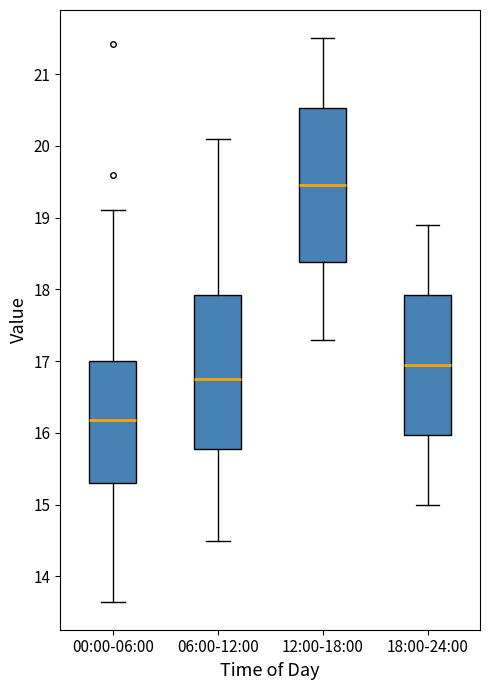

Reading left to right, read every box against the y-axis: the position of its median line, the range the box covers, and the ends of its whiskers. The values are not printed on the chart, so give them approximately, as read against the axis.

00:00-06:00: median 16.2, box 15.3 to 17.0, whiskers 13.7 to 19.1
06:00-12:00: median 16.8, box 15.8 to 17.9, whiskers 14.5 to 20.1
12:00-18:00: median 19.5, box 18.4 to 20.5, whiskers 17.3 to 21.5
18:00-24:00: median 17.0, box 16.0 to 17.9, whiskers 15.0 to 18.9